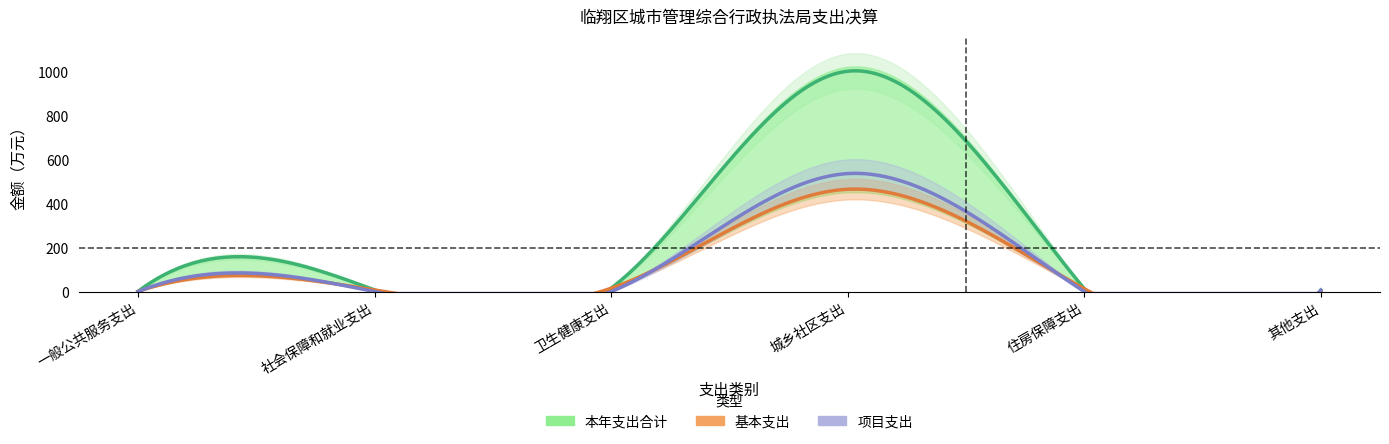

Where does the 基本支出 series first go above 13?

卫生健康支出